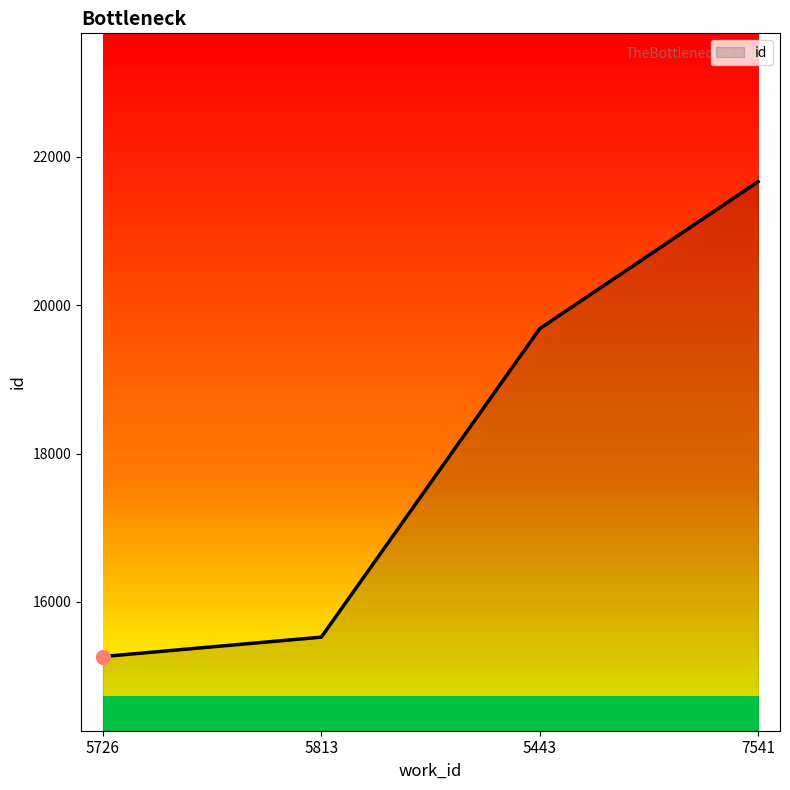

What is the greatest value displayed?

21667